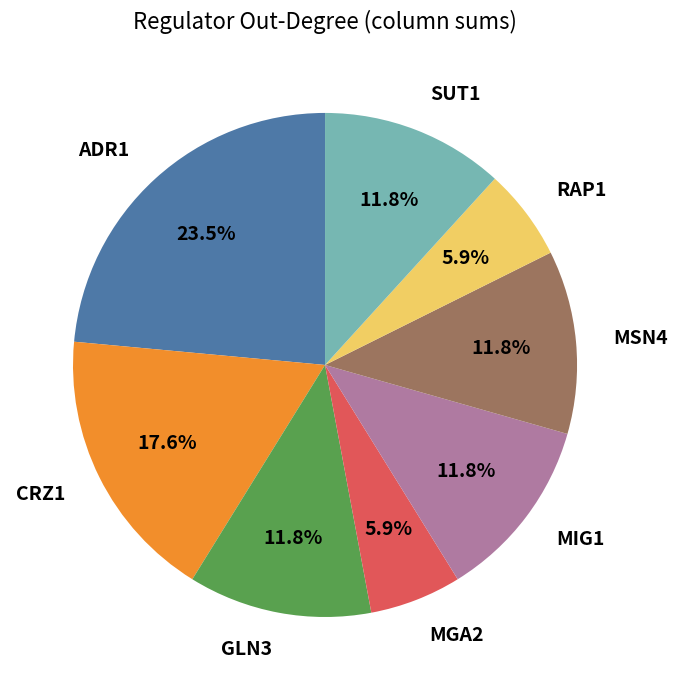

Is there a majority slice in this chart?

No